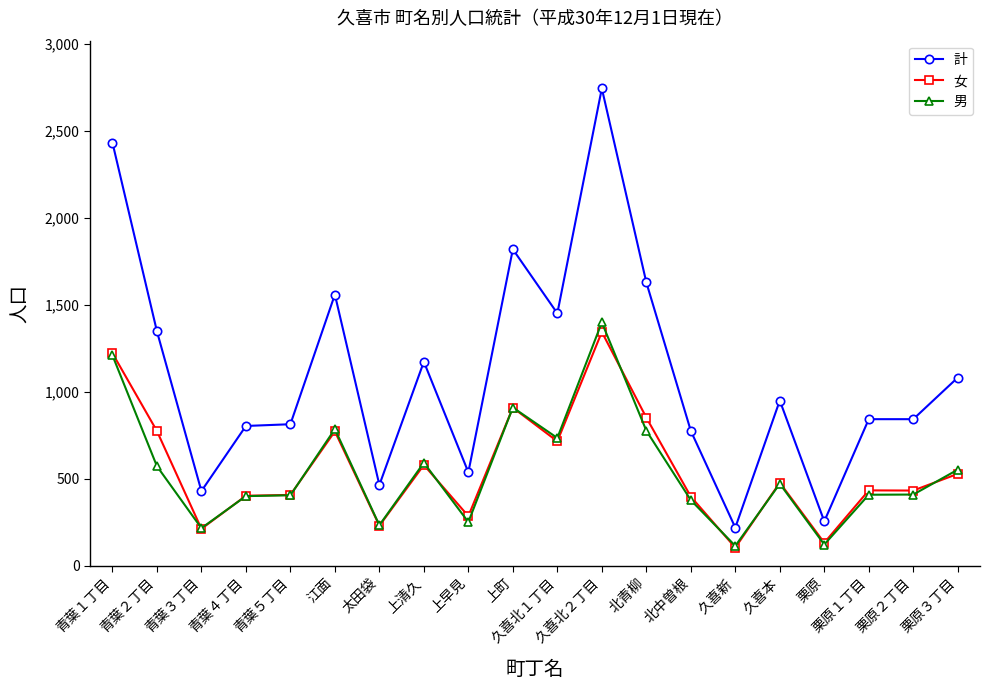

The 男 series shows 910 at 上町. True or false?

True